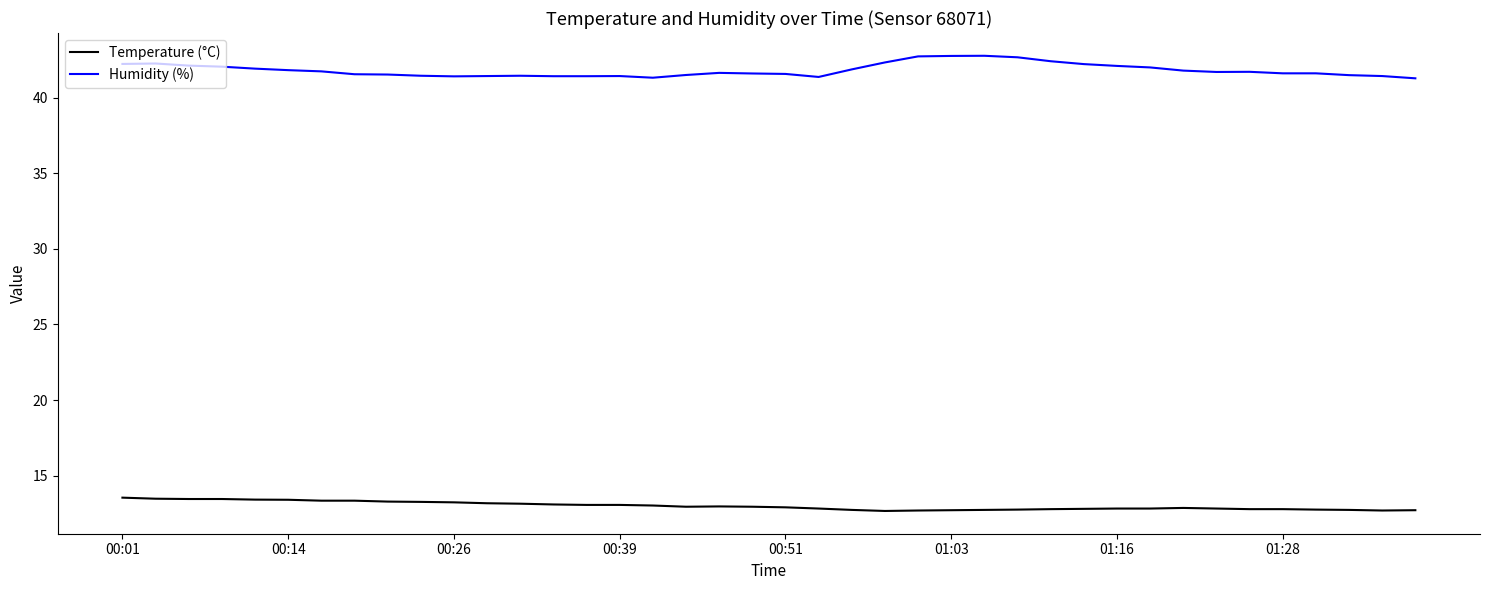

List the series in order of their overall mean, highest first.

Humidity (%), Temperature (°C)